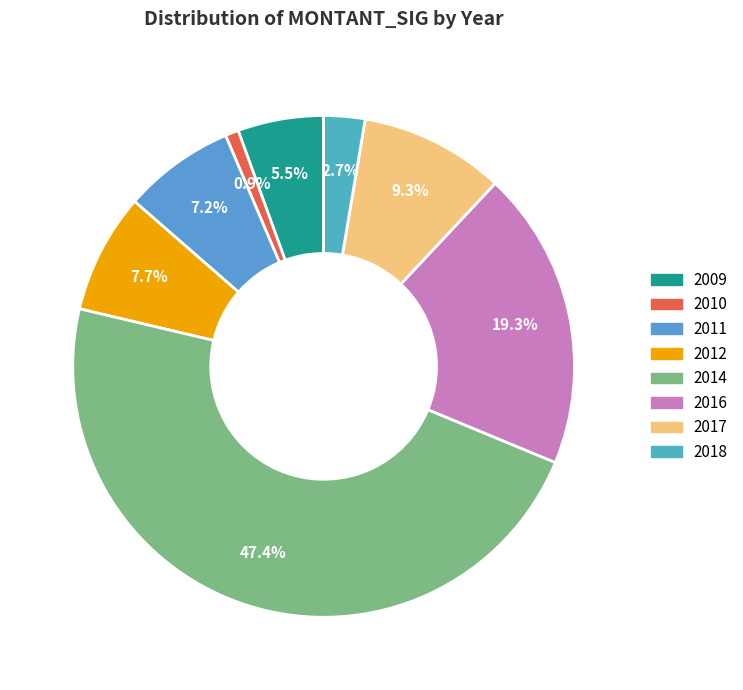

How many segments does this pie chart have?

8